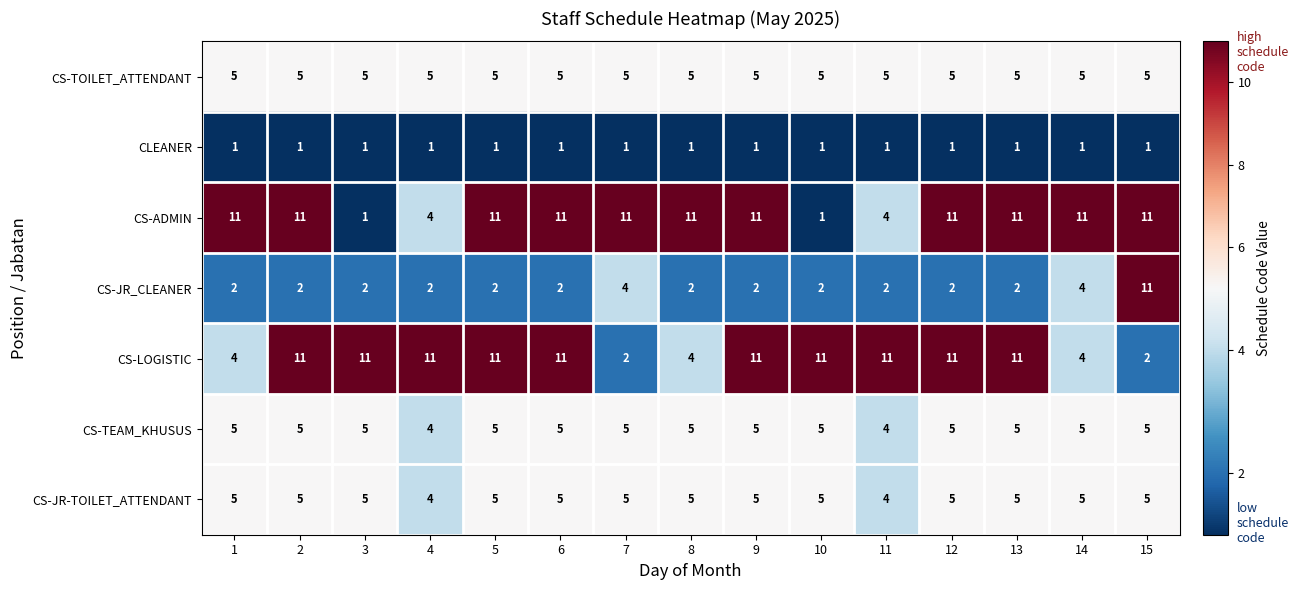

What is the maximum value shown in the chart?

11